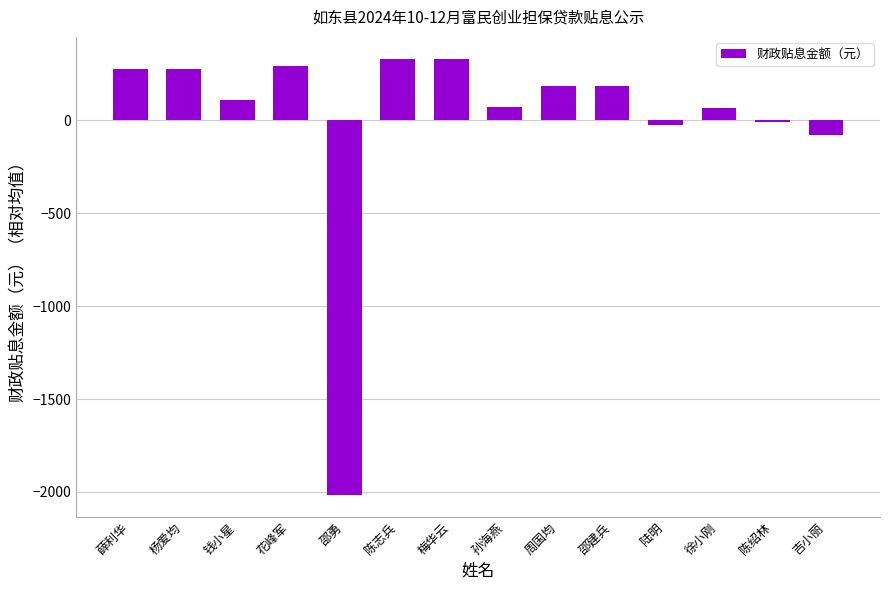

The chart shows a value of -77.6 at 吉小丽. True or false?

True